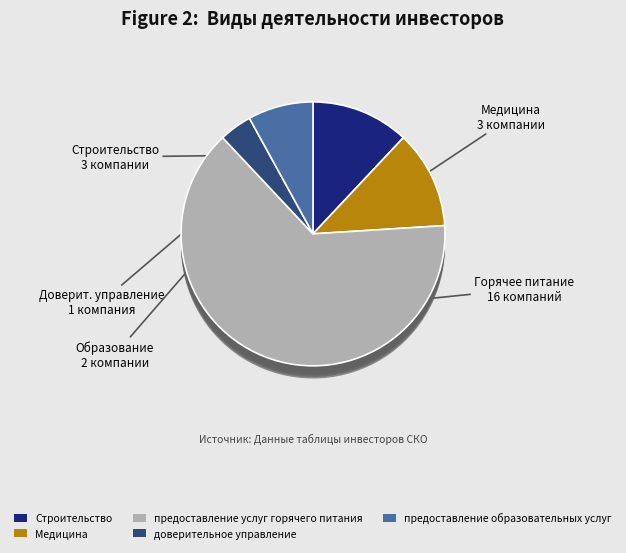

To the nearest percent, what percentage of the pie is 9?

4%